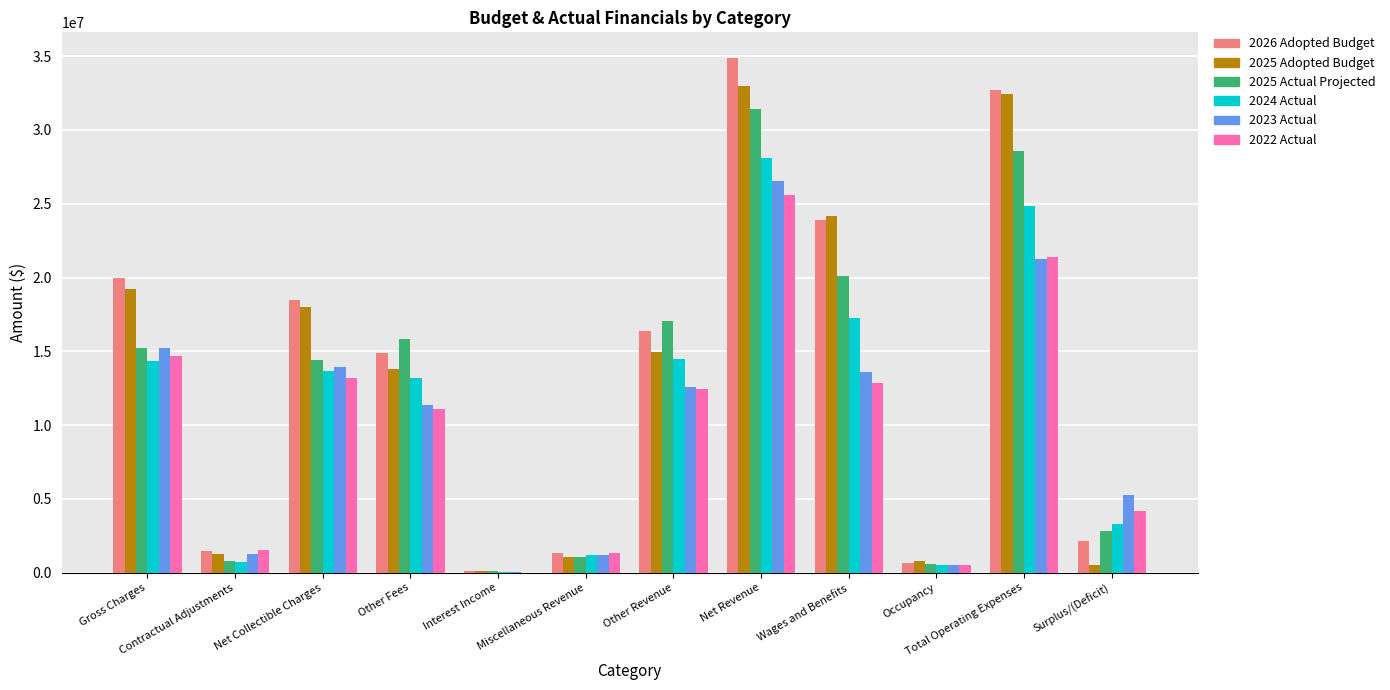

What is the approximate value of 2022 Actual at Net Collectible Charges?

13158187.7